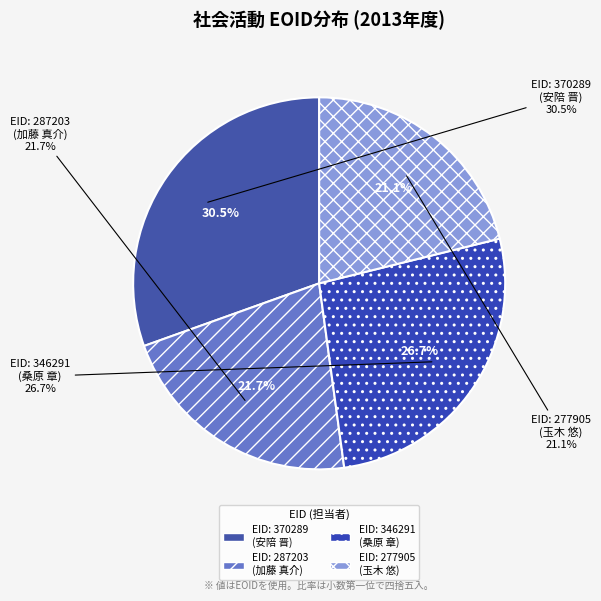

Does any single category account for the majority?

No